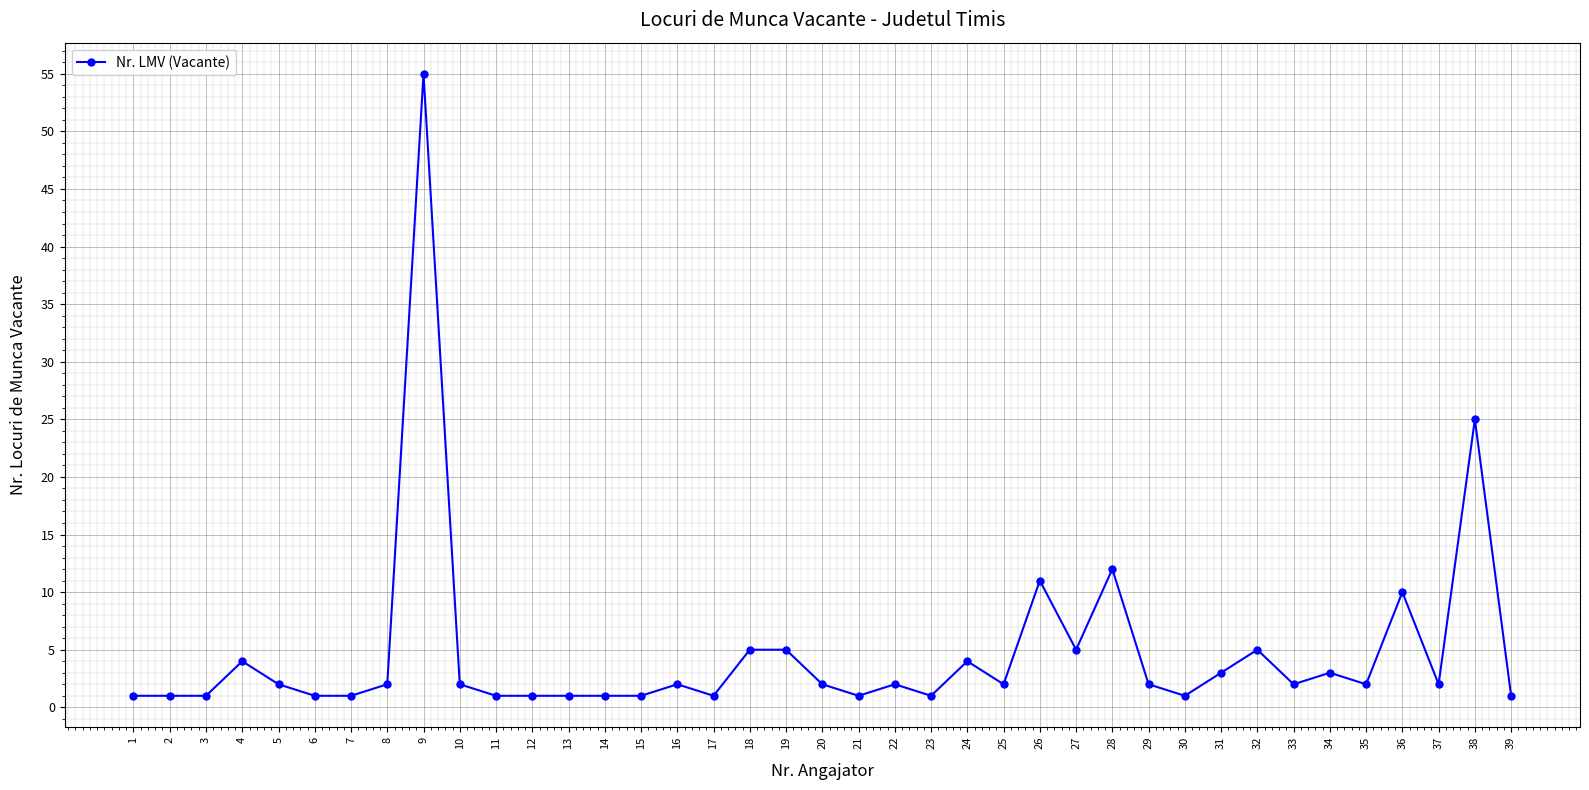

True or false: the data has more than 0 interior local peaks.

True